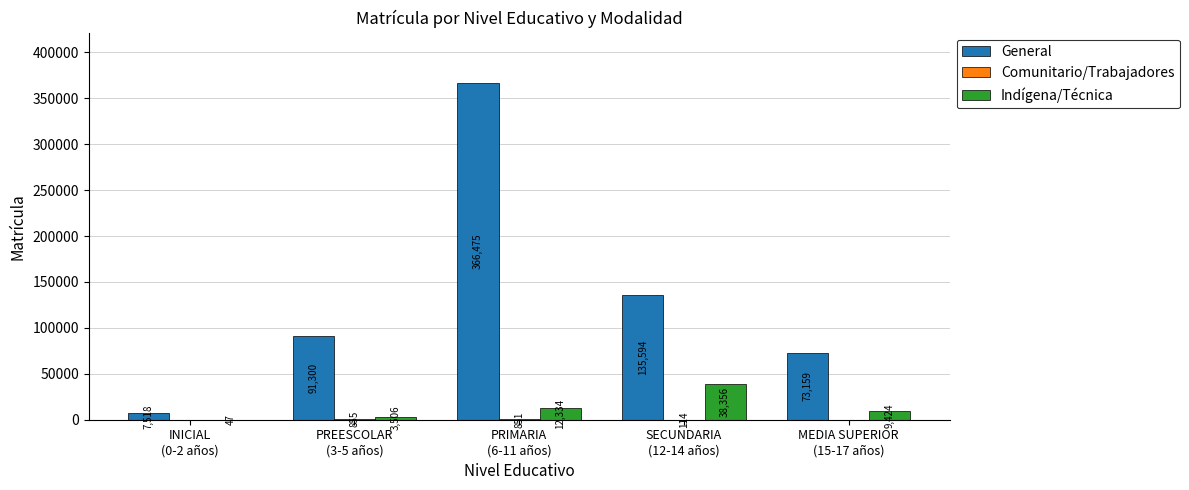

What is the maximum value shown in the chart?

366475